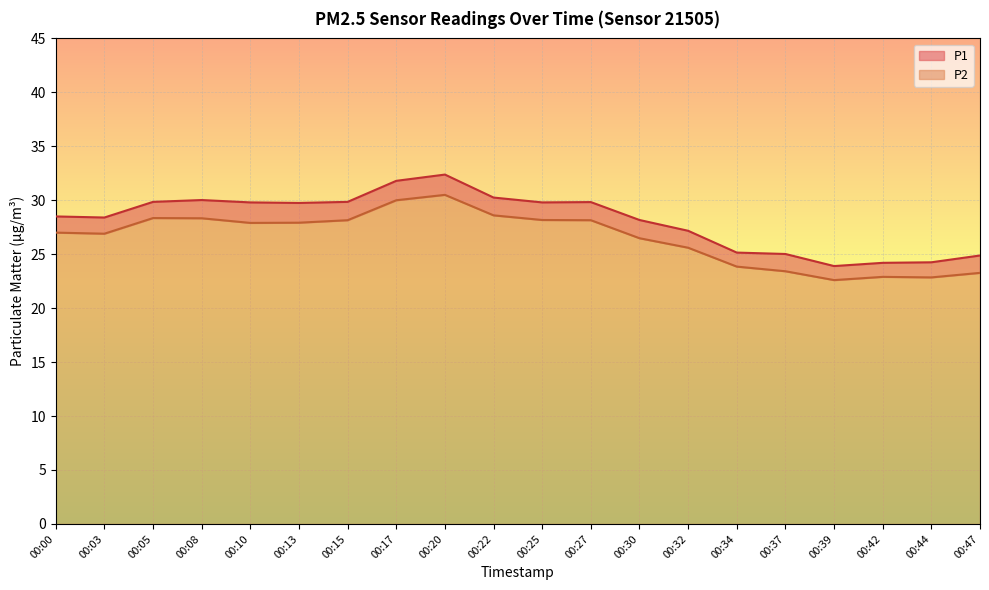

At which category does P2 reach its first local peak?

00:05